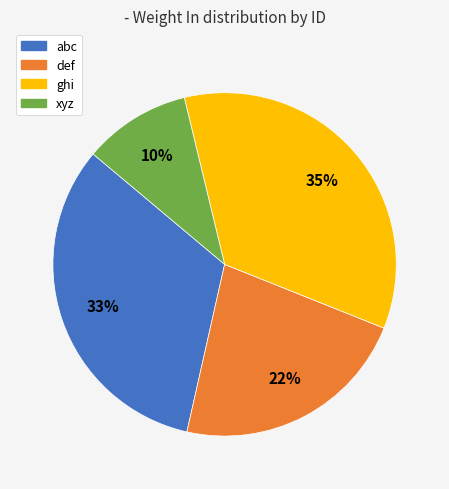

Rank the categories by value from highest to lowest.

ghi, abc, def, xyz